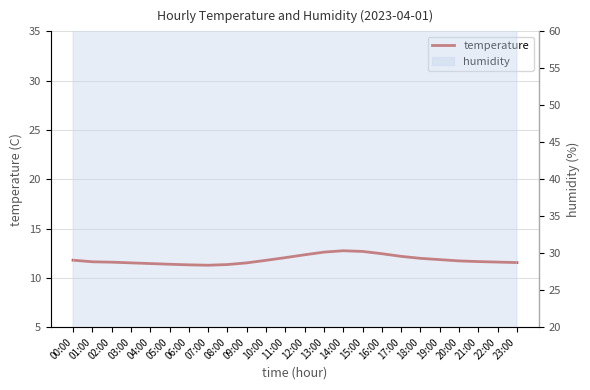

What is the label of the 9th point from the right?

15:00